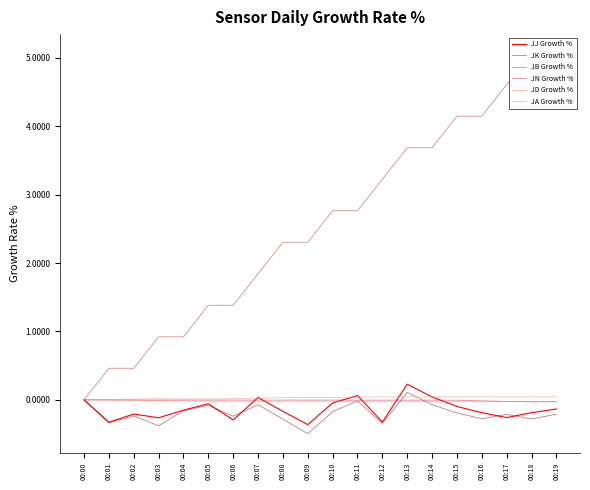

Rank the categories by JN Growth % value from lowest to highest.

00:00, 00:01, 00:02, 00:03, 00:04, 00:05, 00:06, 00:07, 00:08, 00:09, 00:10, 00:11, 00:12, 00:13, 00:14, 00:15, 00:16, 00:17, 00:18, 00:19